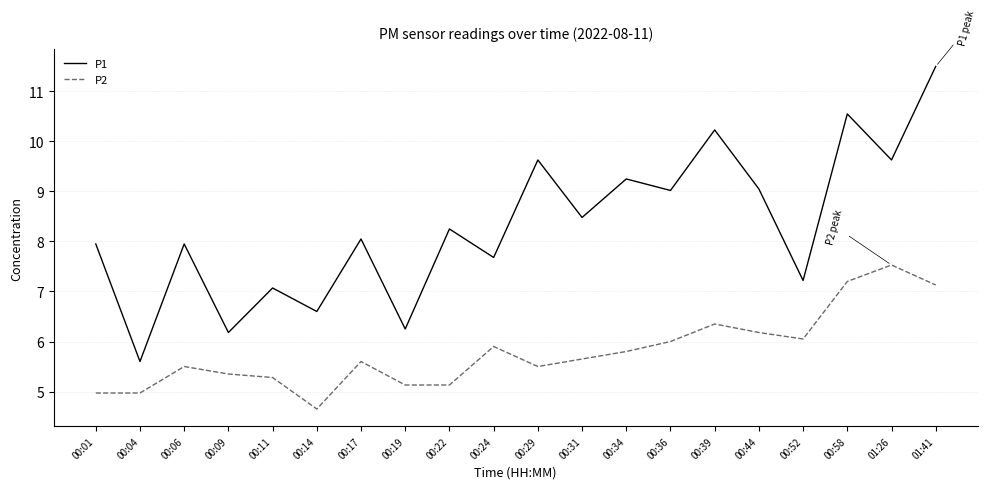

Is it true that P1 equals 7.2 at 00:52?

True